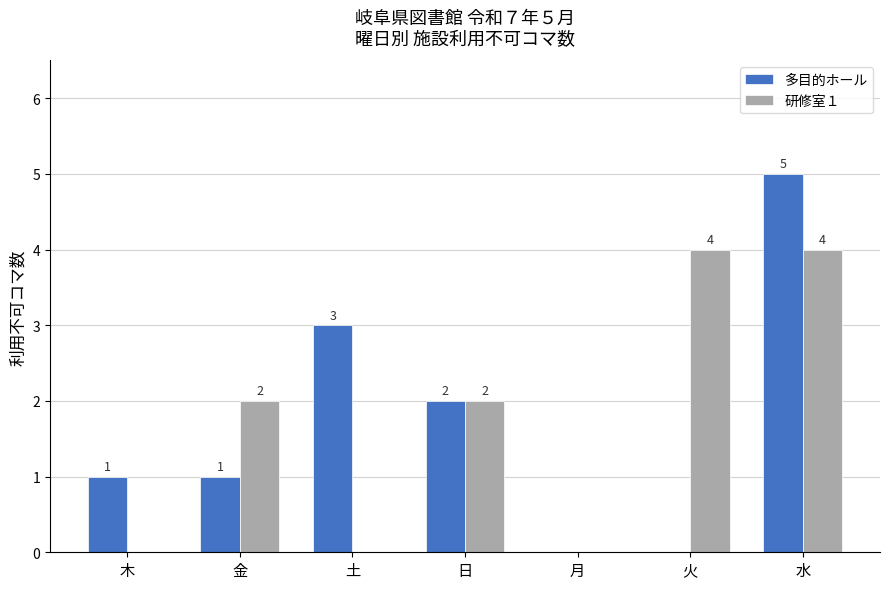

Where is 多目的ホール nearest to the value 2?

日